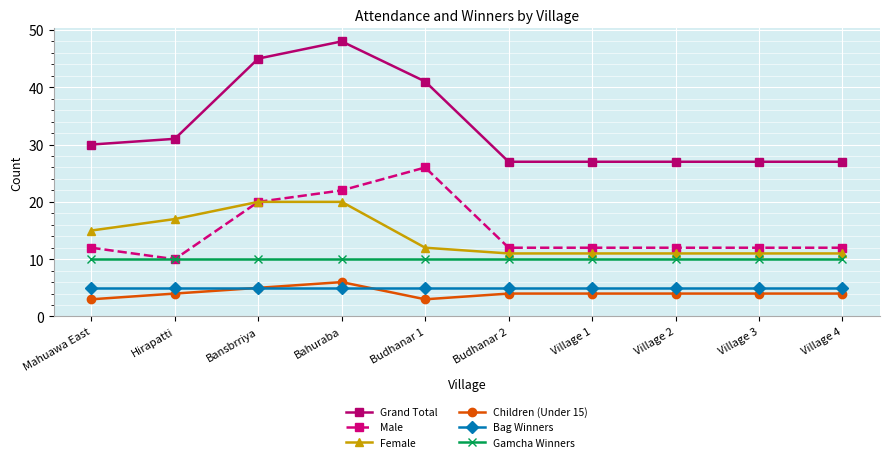

How many data points does each series have?

10